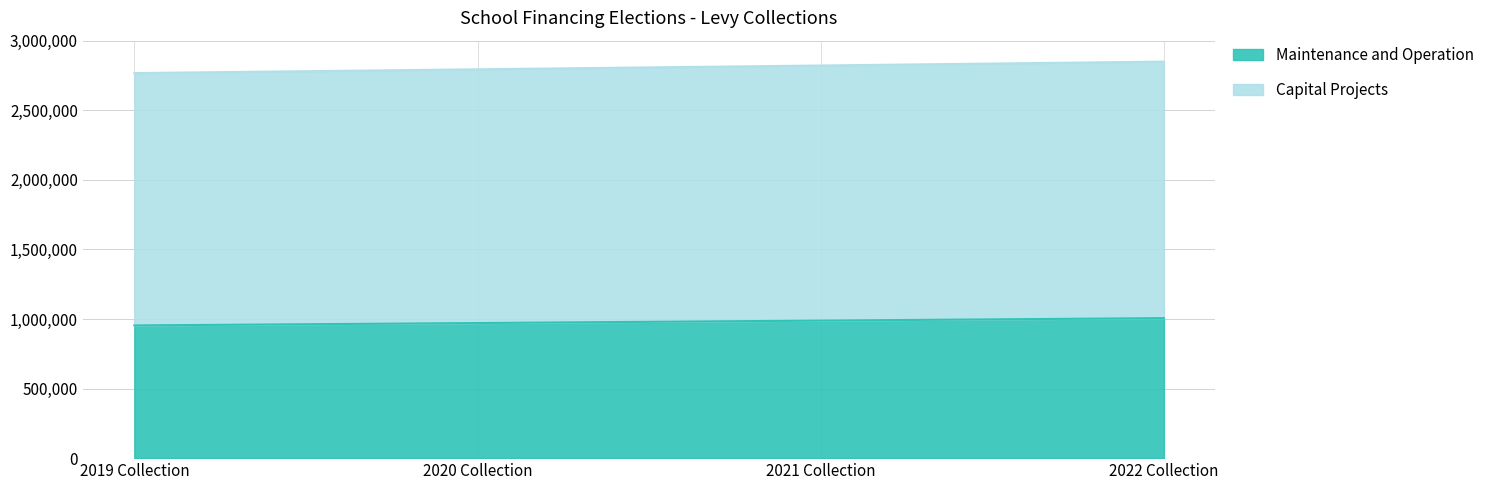

What is the difference between the highest and lowest values at 2021 Collection?

1833184